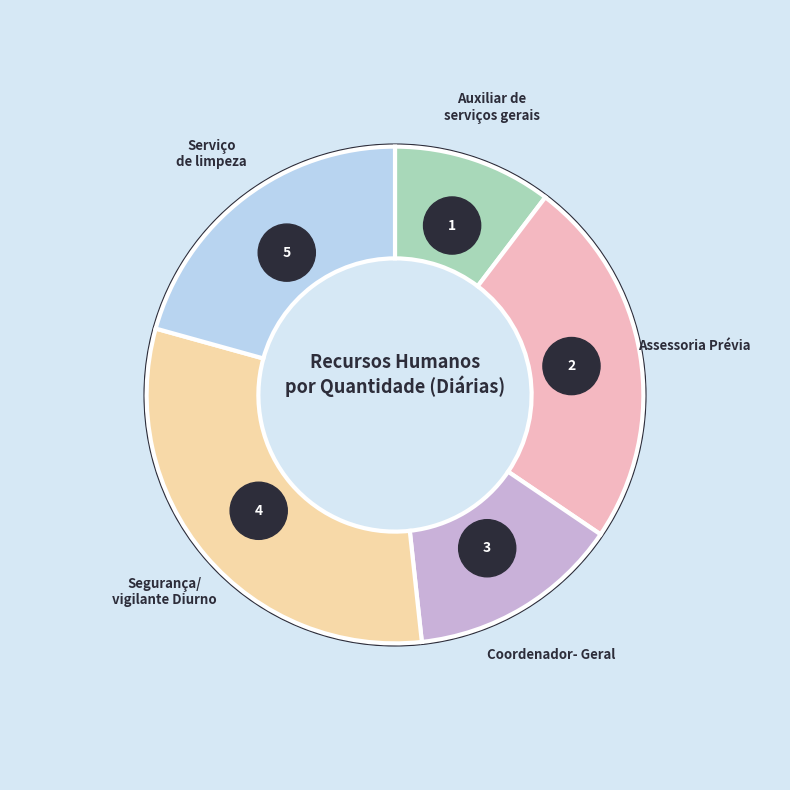

To the nearest percent, what is the combined percentage of Segurança/ vigilante Diurno and Auxiliar de serviços gerais?

41%